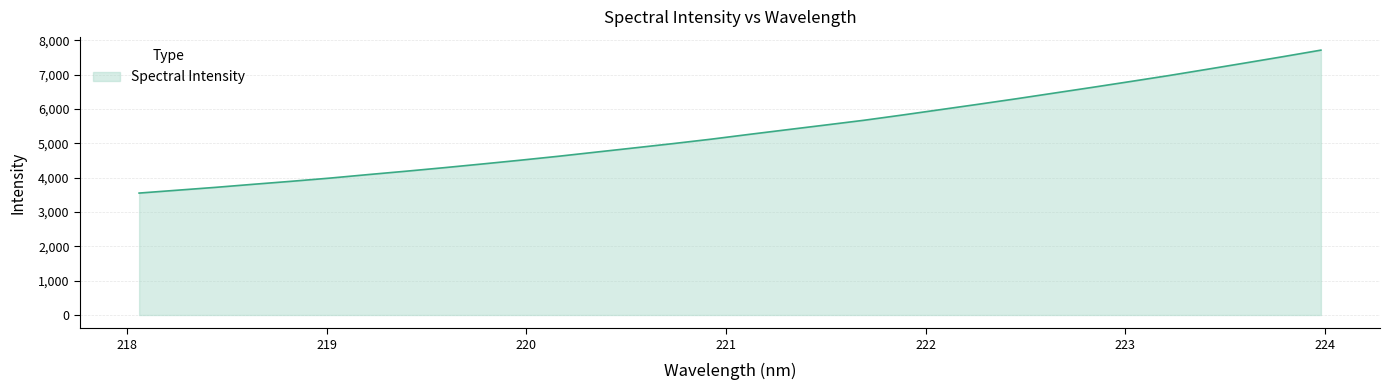

What is the minimum value shown in the chart?

3552.9